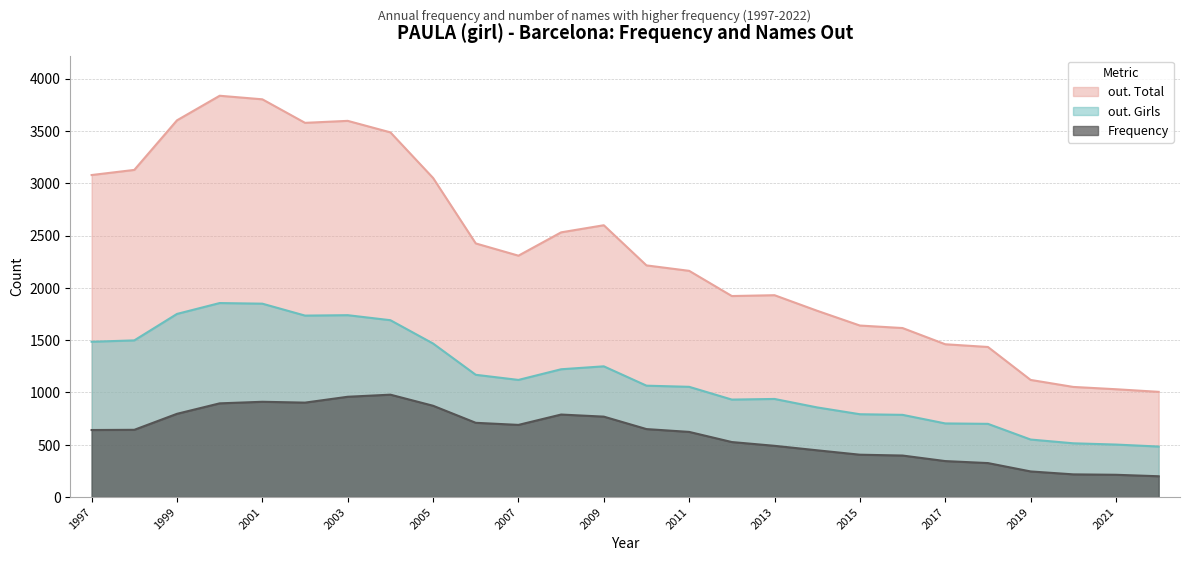

What is the average value of the out. Total series?

2361